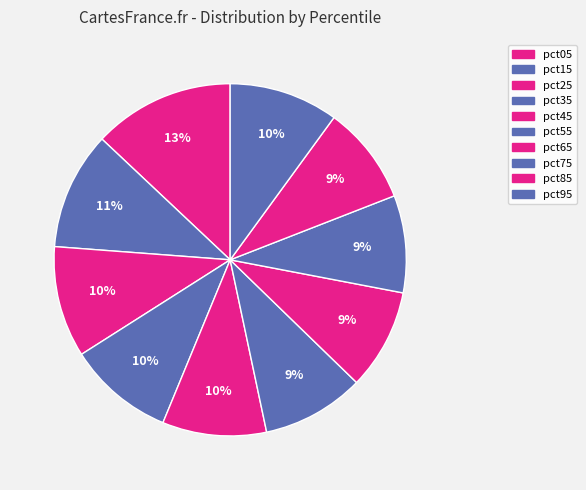

To the nearest percent, what is the combined percentage of pct65 and pct05?

22%